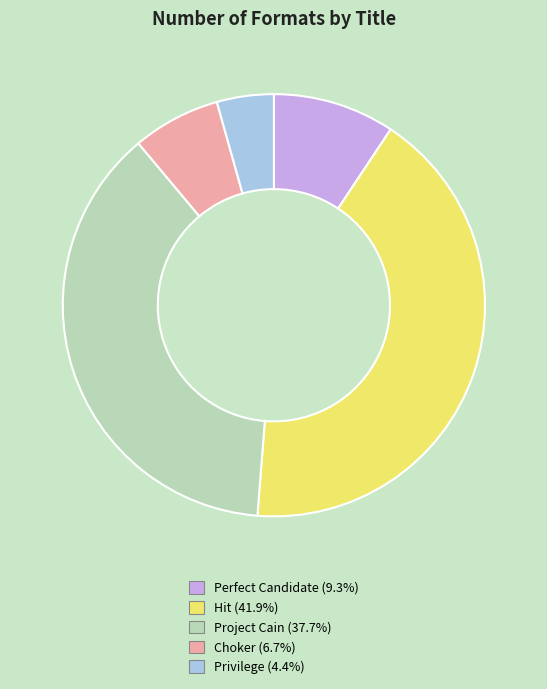

Does any single category account for the majority?

No